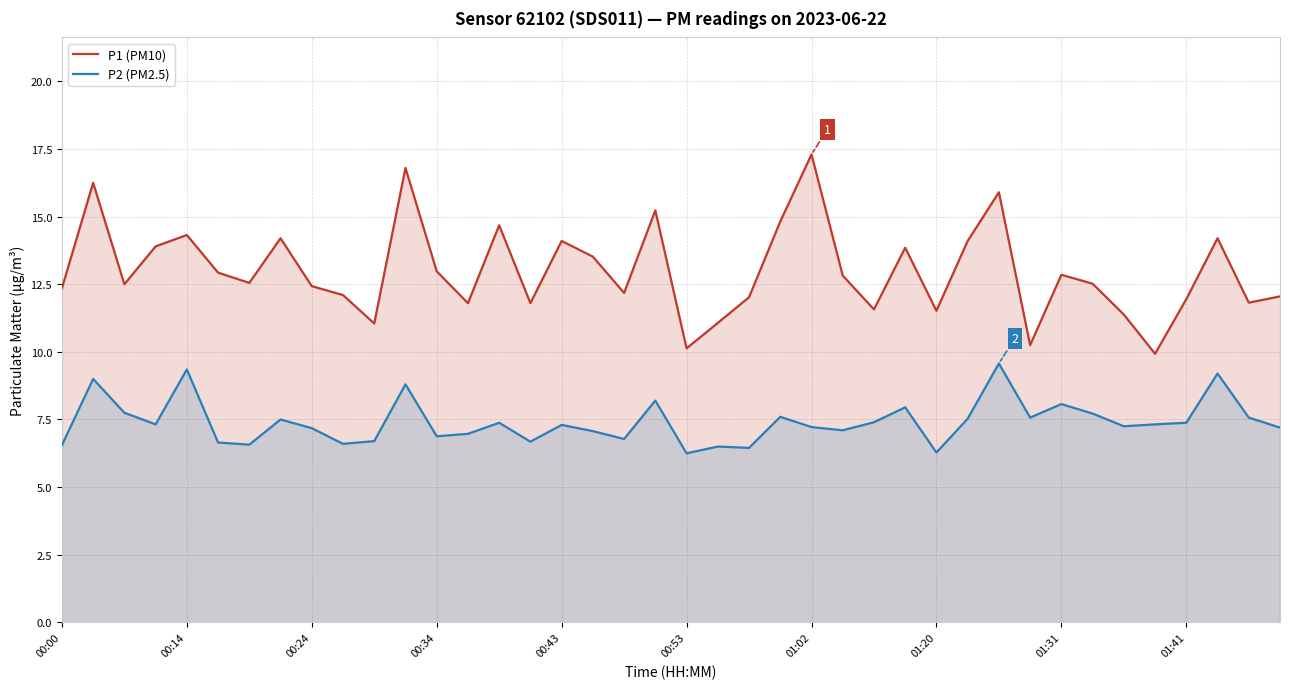

Reading left to right, list all the values displayed in this chart.

P1 (PM10): 12.3	16.2	12.5	13.9	14.3	12.9	12.6	14.2	12.4	12.1	11.1	16.8	13.0	11.8	14.7	11.8	14.1	13.5	12.2	15.2	10.1	11.1	12.0	14.8	17.3	12.8	11.6	13.8	11.5	14.1	15.9	10.2	12.8	12.5	11.4	9.9	11.9	14.2	11.8	12.1
P2 (PM2.5): 6.5	9.0	7.8	7.3	9.3	6.7	6.6	7.5	7.2	6.6	6.7	8.8	6.9	7.0	7.4	6.7	7.3	7.1	6.8	8.2	6.2	6.5	6.5	7.6	7.2	7.1	7.4	8.0	6.3	7.5	9.6	7.6	8.1	7.7	7.2	7.3	7.4	9.2	7.6	7.2